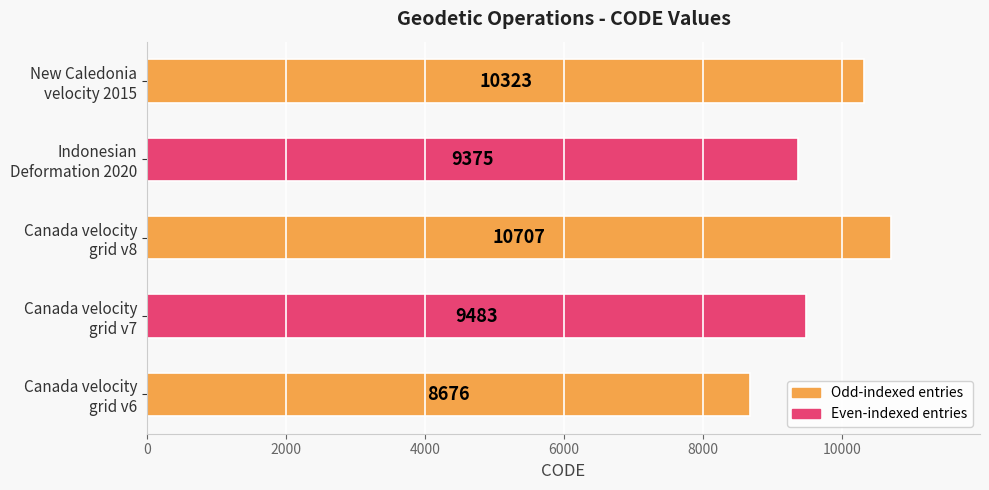

What is the maximum value shown in the chart?

10707